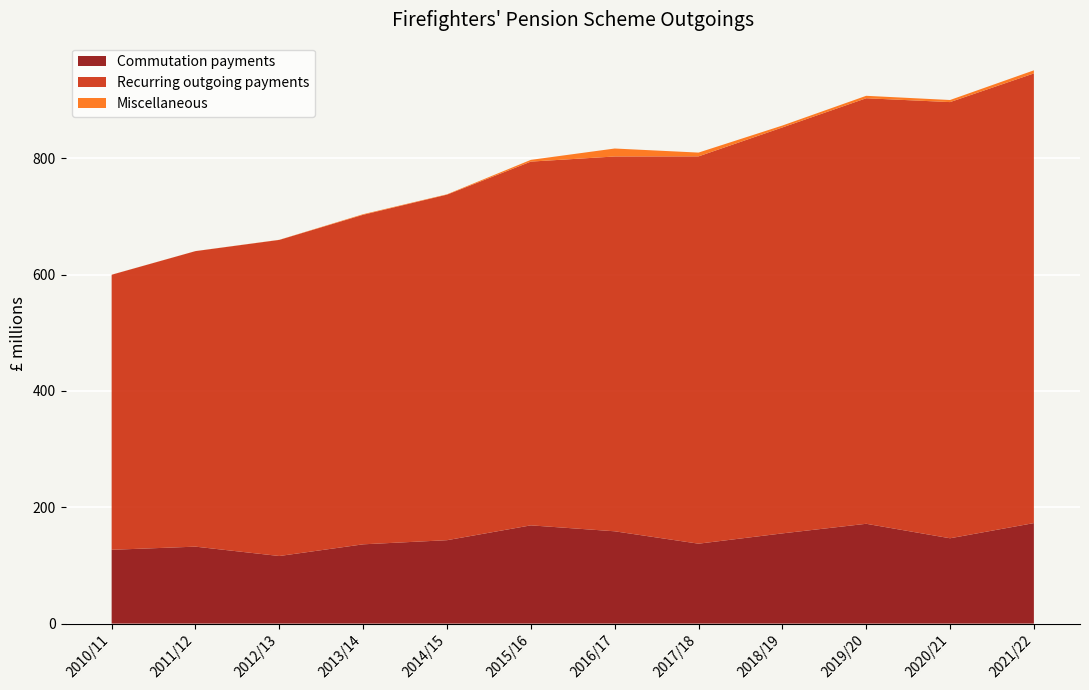

Reading right to left, list all the values displayed in this chart.

Commutation payments: 2021/22=172.8	2020/21=146.7	2019/20=171.6	2018/19=155.1	2017/18=137.4	2016/17=158.7	2015/16=168.9	2014/15=143.4	2013/14=136.3	2012/13=116.2	2011/12=132.3	2010/11=126.9
Recurring outgoing payments: 2021/22=773.0	2020/21=749.8	2019/20=731.5	2018/19=697.8	2017/18=665.8	2016/17=644.3	2015/16=625.3	2014/15=594.0	2013/14=566.5	2012/13=543.4	2011/12=508.0	2010/11=472.8
Miscellaneous: 2021/22=5.3	2020/21=3.6	2019/20=4.2	2018/19=3.3	2017/18=6.5	2016/17=13.7	2015/16=3.0	2014/15=0.6	2013/14=1.0	2012/13=0.2	2011/12=0.1	2010/11=0.1